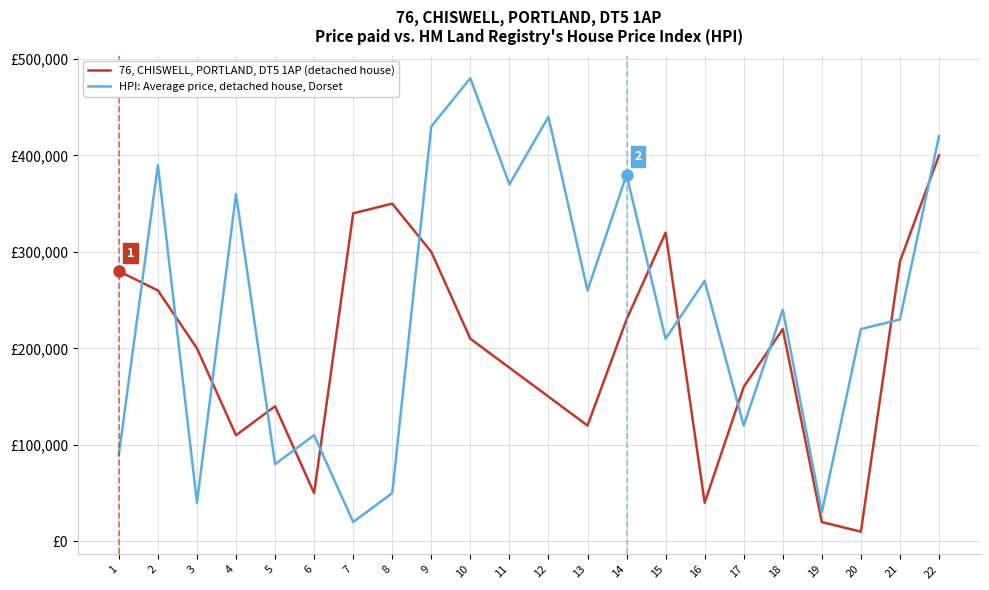

The 76, CHISWELL, PORTLAND, DT5 1AP (detached house) series shows 20000 at 19. True or false?

True